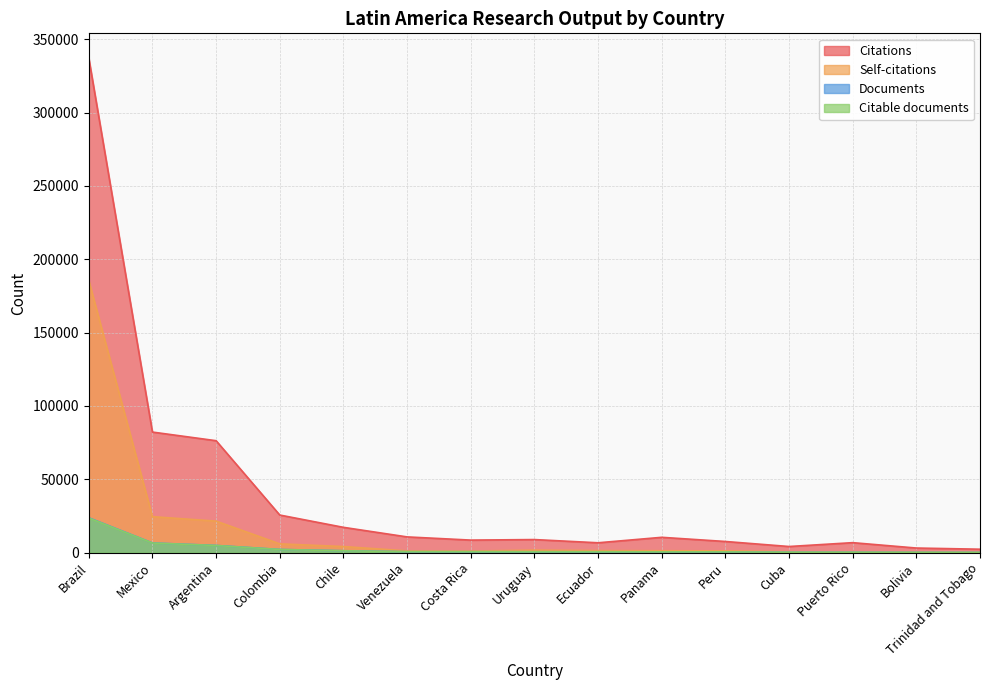

What is the label of the 12th point from the right?

Colombia